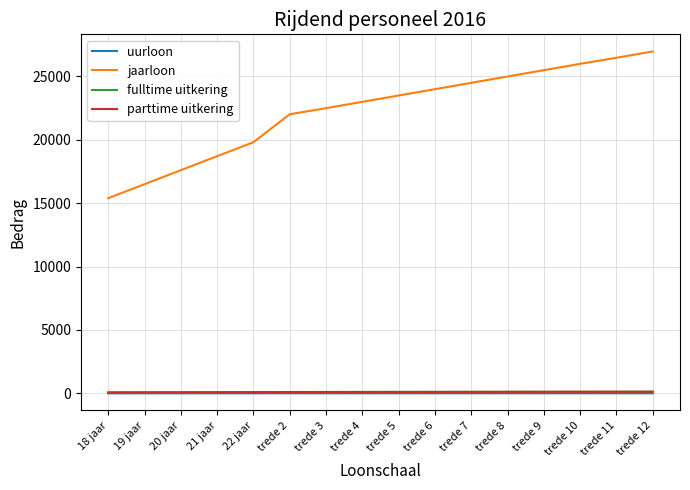

True or false: parttime uitkering and fulltime uitkering intersect in this chart.

False